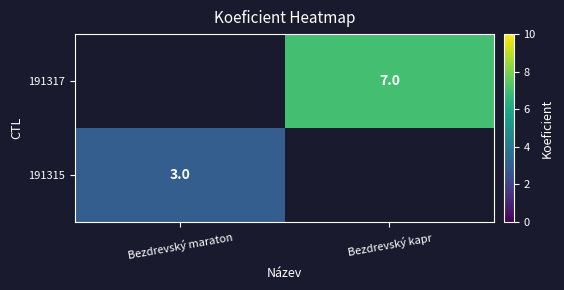

True or false: 191315 has a value of 5 at Bezdrevský maraton.

False